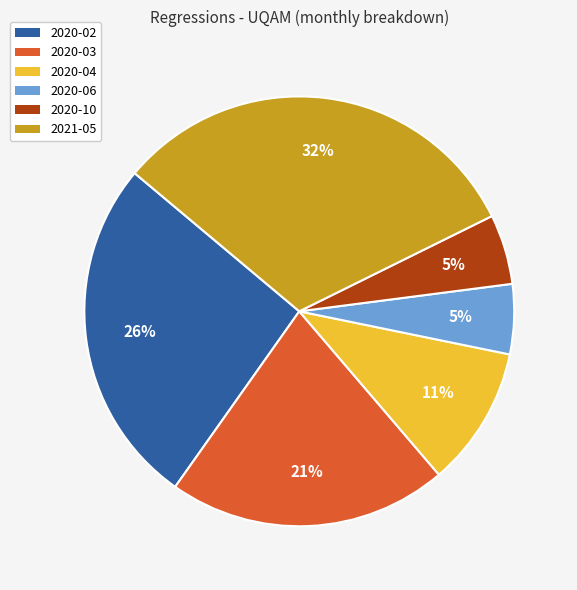

Between 2020-10 and 2021-05, which is larger?

2021-05